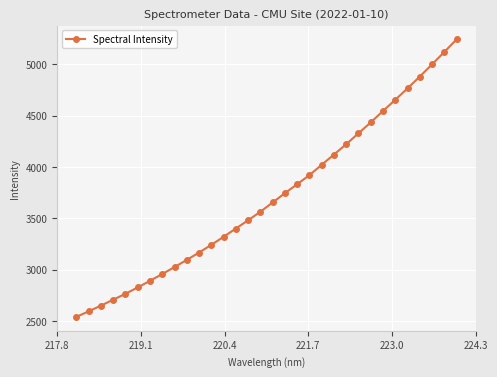

What is the difference between the maximum and minimum values?

2701.5